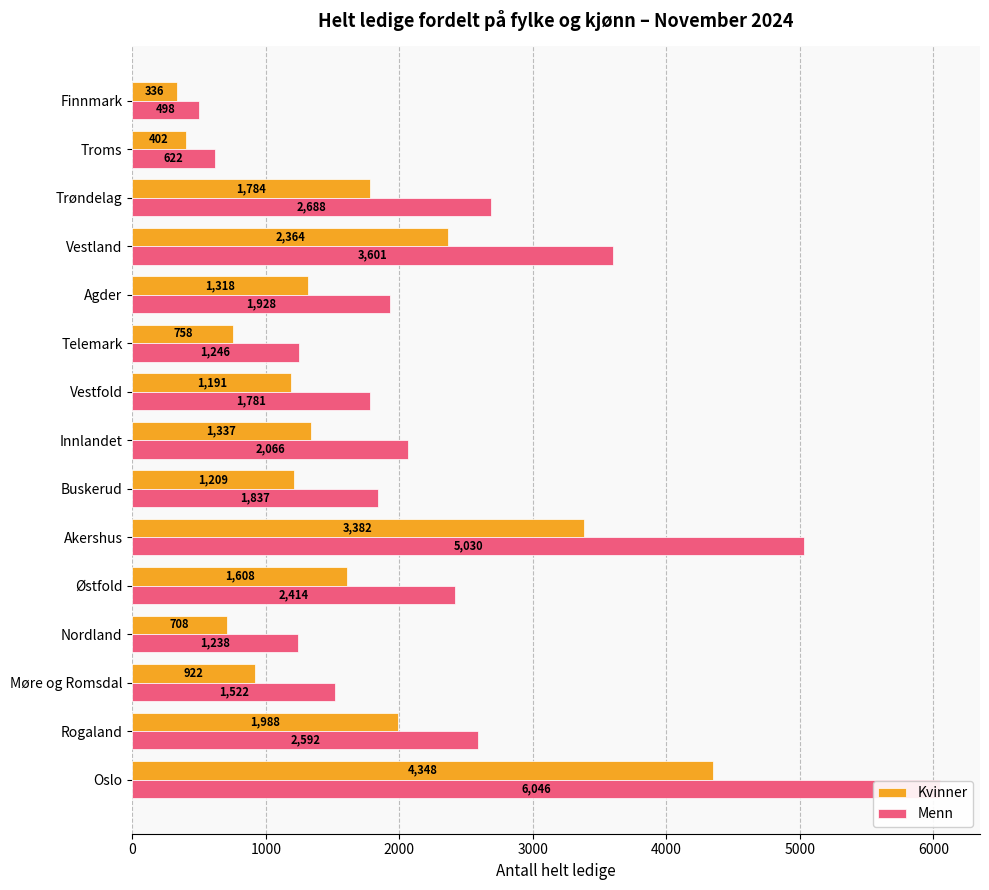

List the series in order of their peak value, lowest first.

Kvinner, Menn